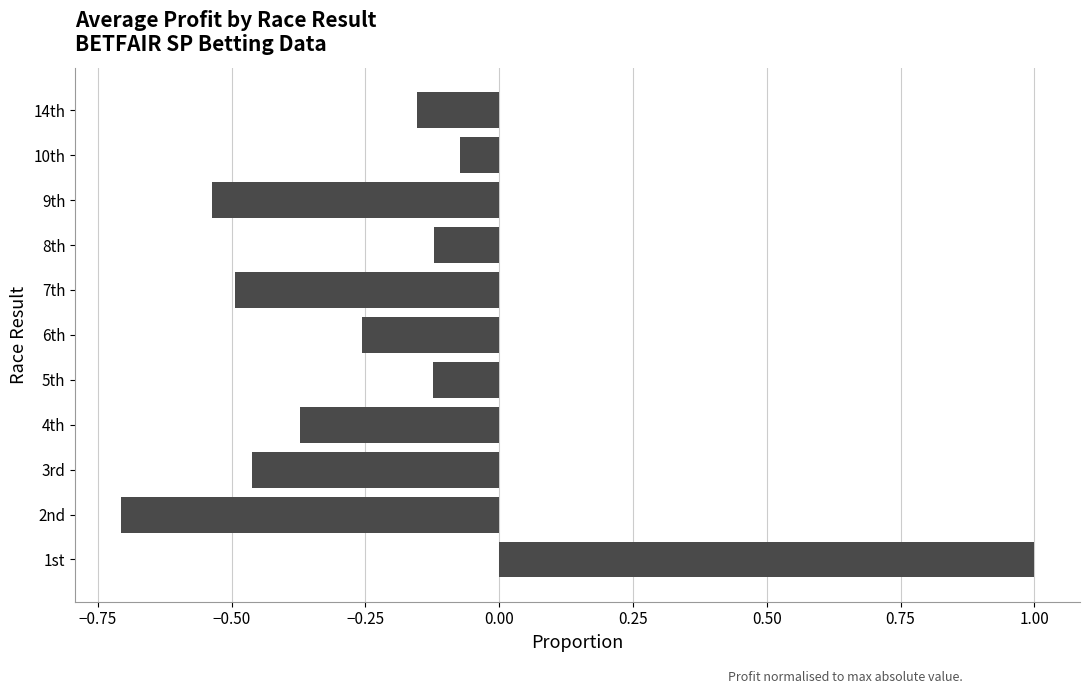

How many negative values are there?

10